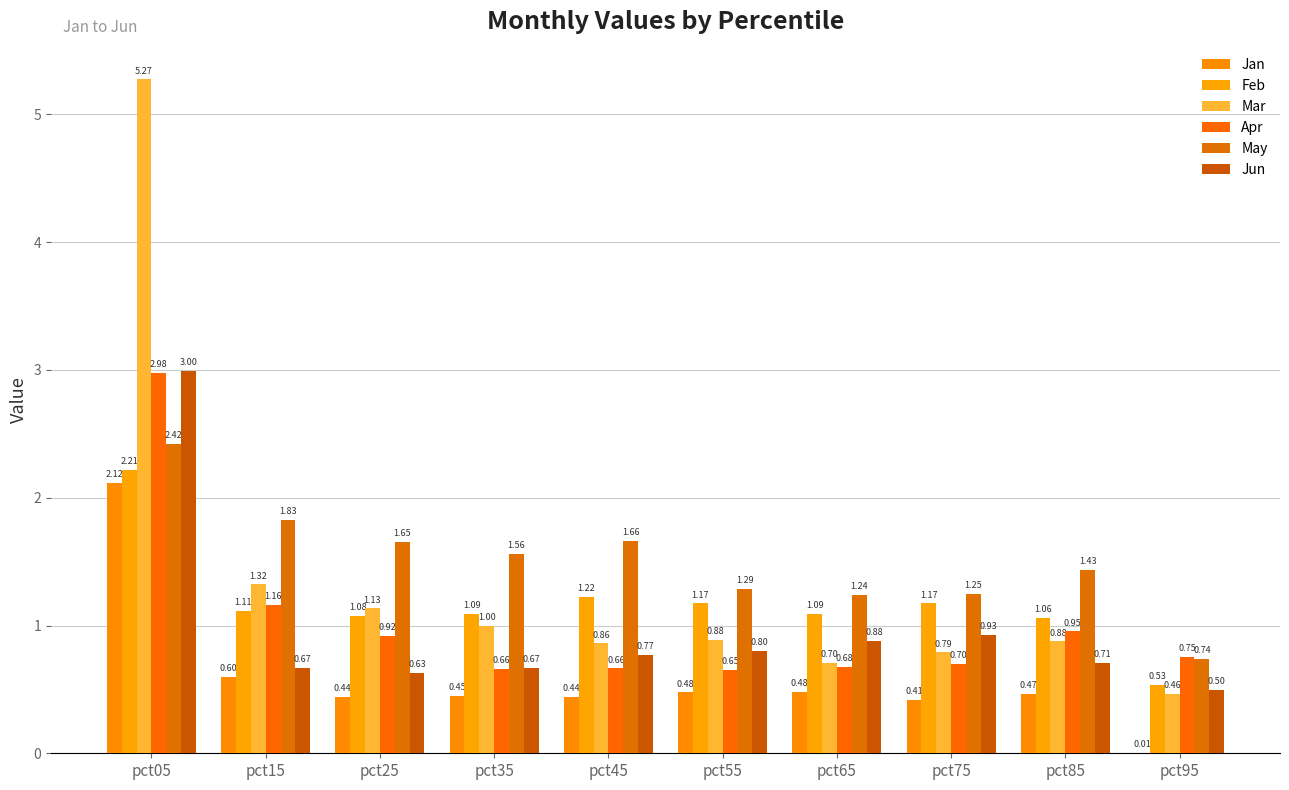

True or false: Feb has a value of 1.1 at pct25.

True